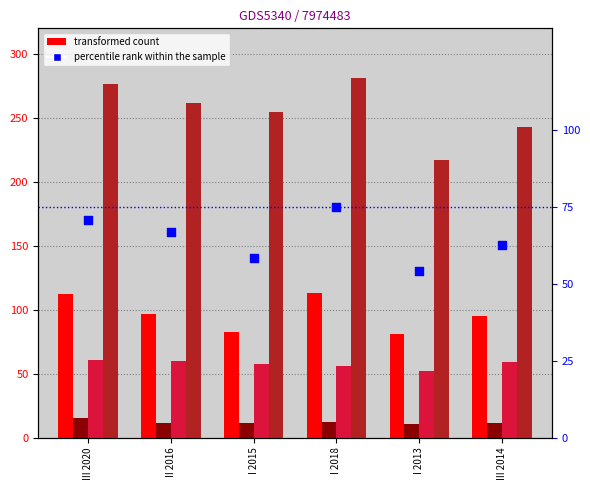

Which series reaches the maximum Y coordinate?

Arbeitnehmende mit Vorgesetztenfunktion